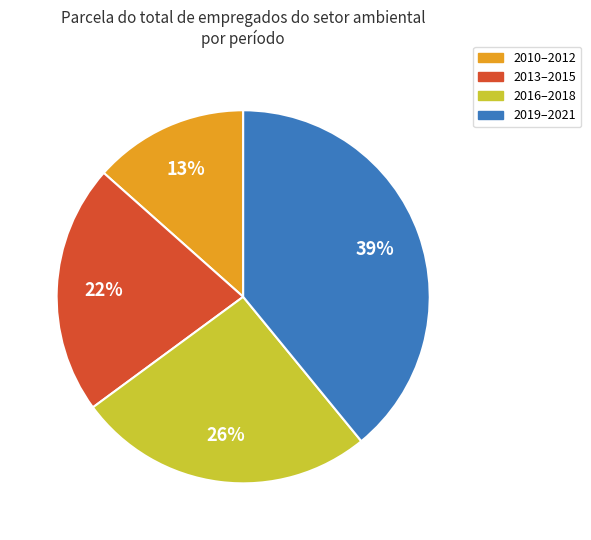

Count the number of slices in the pie.

4